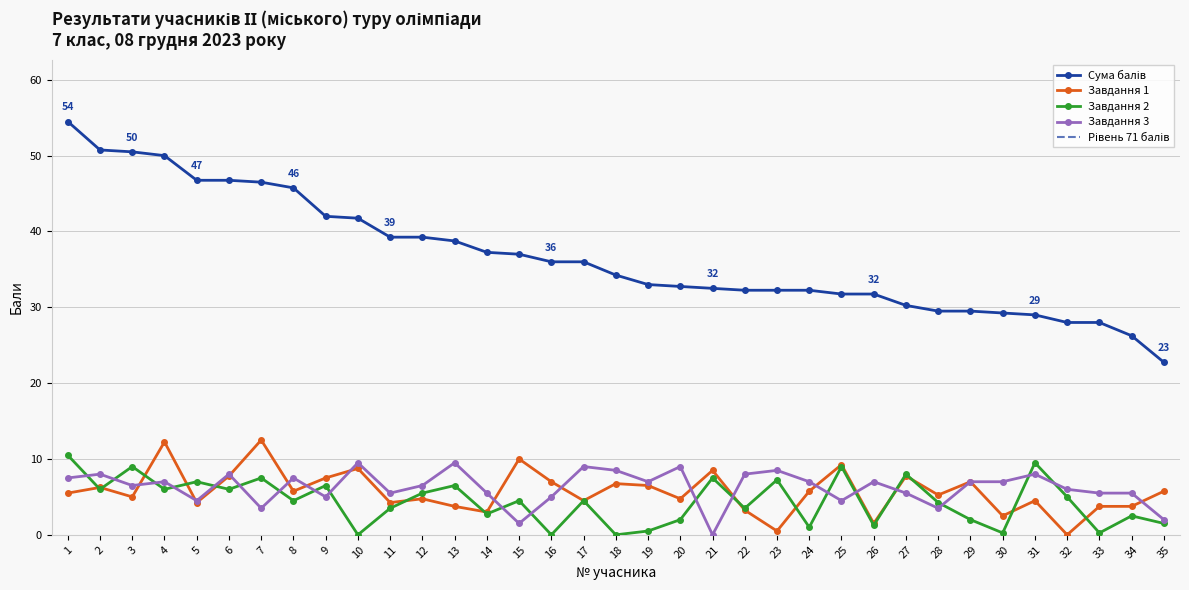

What is the value of the Завдання 2 point at the 4th from the left?

6.0